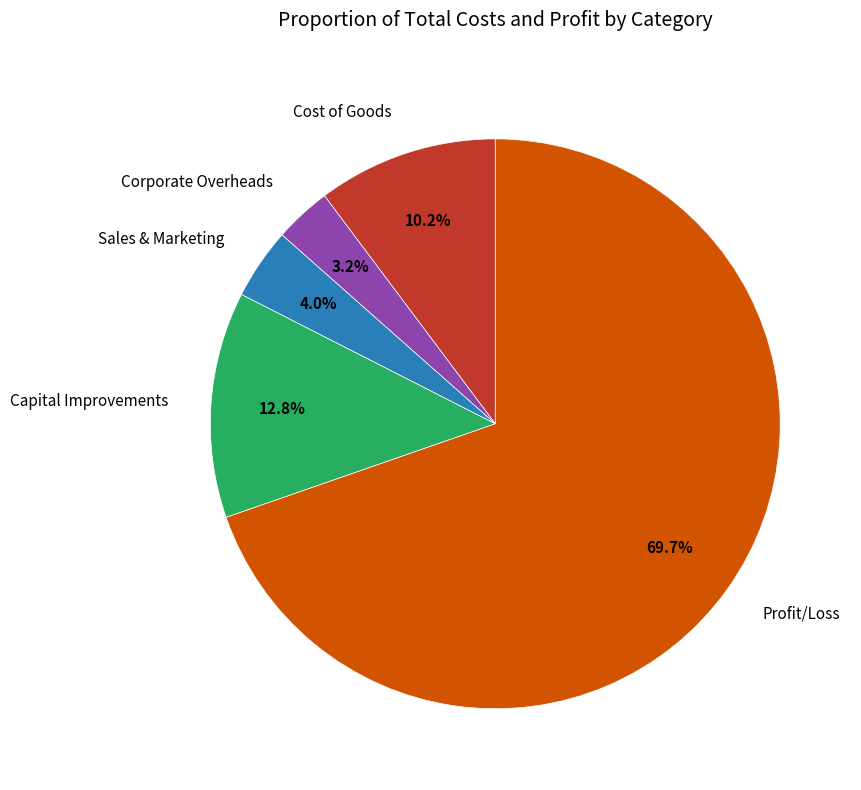

True or false: Profit/Loss accounts for 70% of the total.

True